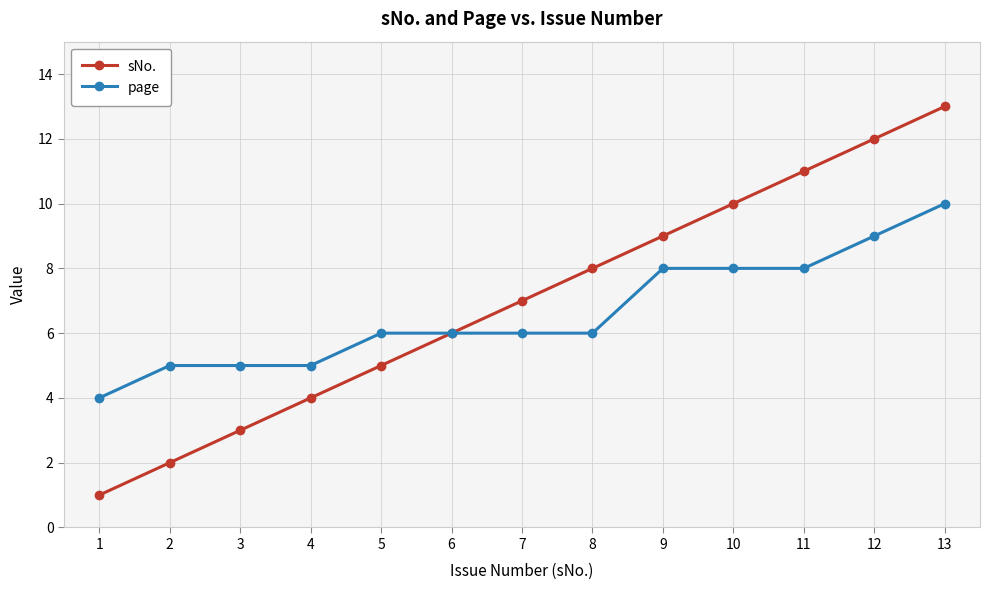

What is the lowest value of the page series?

4